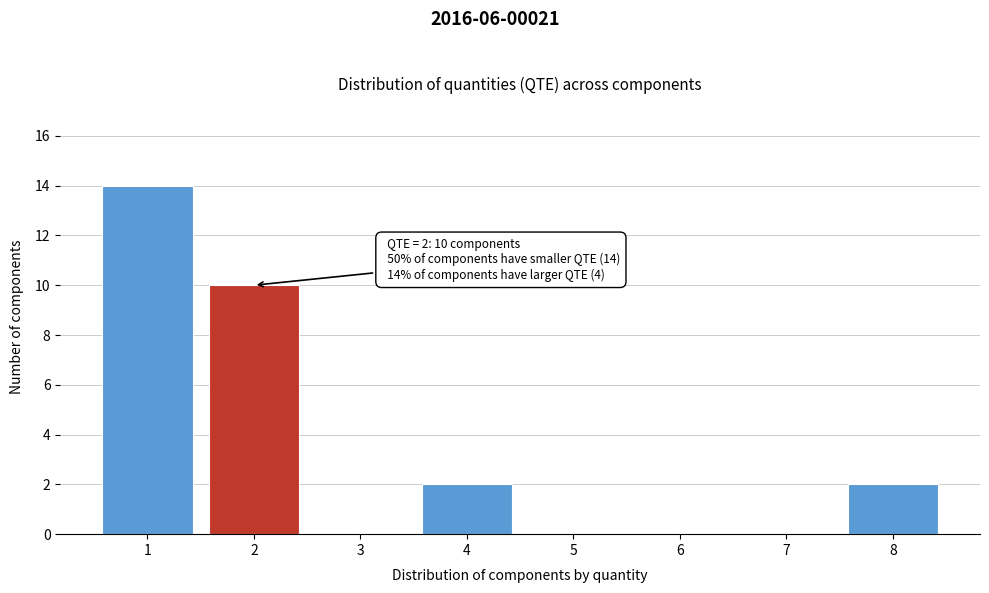

Reading left to right, list all the values displayed in this chart.

1=14	2=10	3=0	4=2	5=0	6=0	7=0	8=2